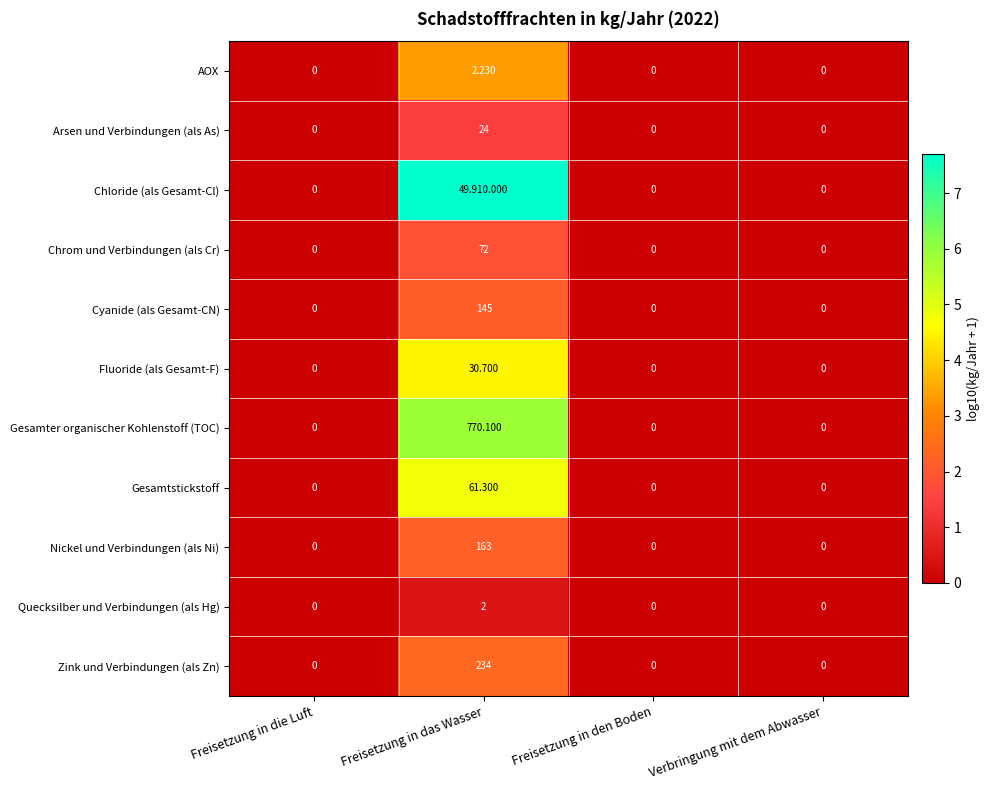

How many Gesamtstickstoff values are between 0 and 4?

3